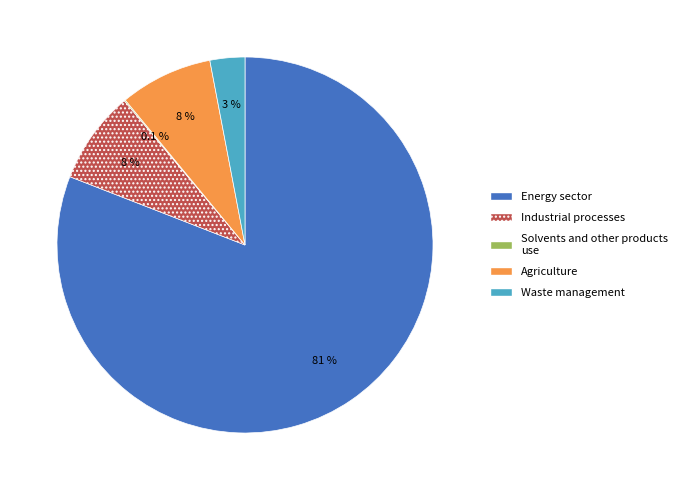

To the nearest percent, what is the average slice percentage?

20%